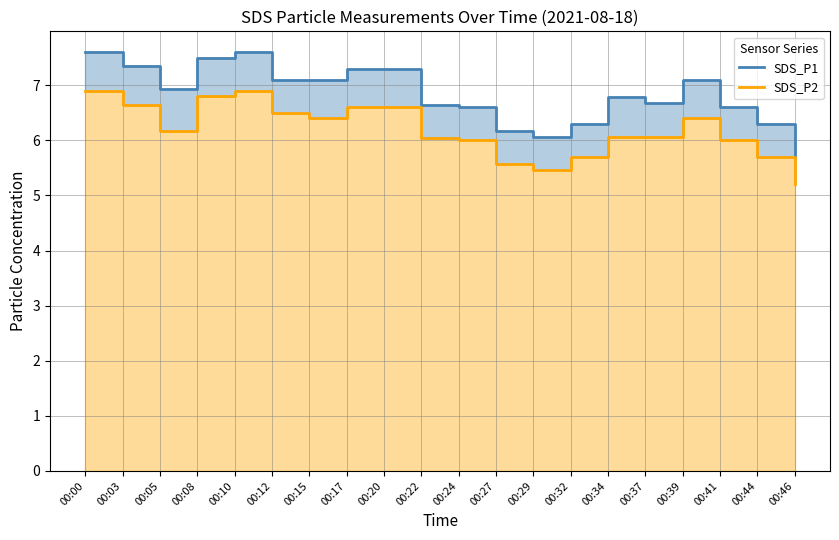

At which label is SDS_P1 closest to 6?

00:29